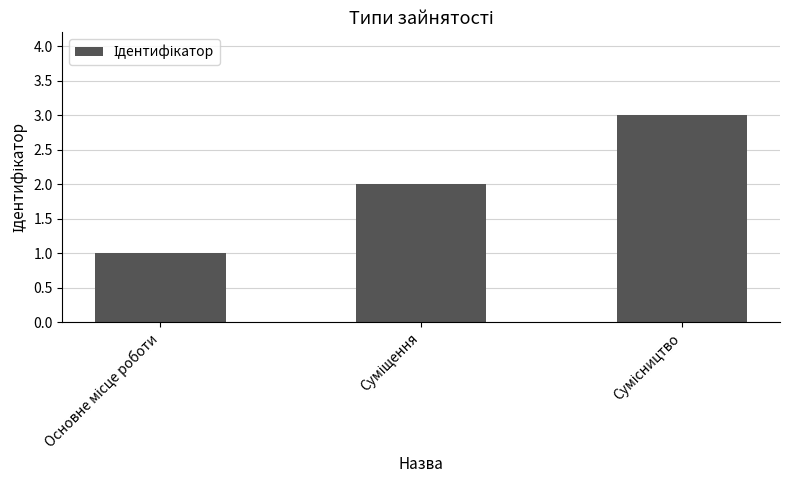

Are the bars grouped side by side (vs. stacked)?

No